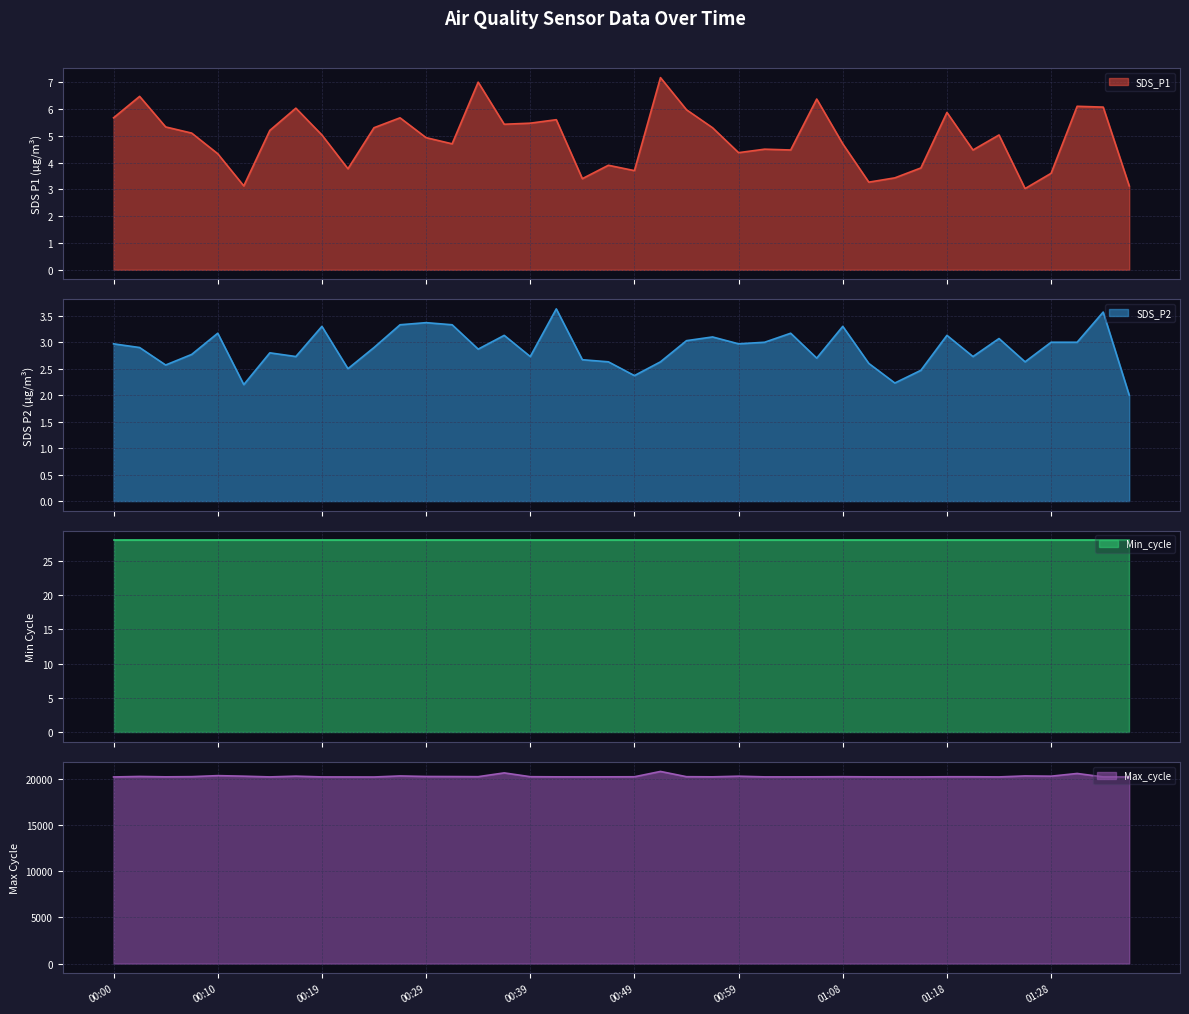

True or false: Max_cycle and SDS_P2 intersect in this chart.

False